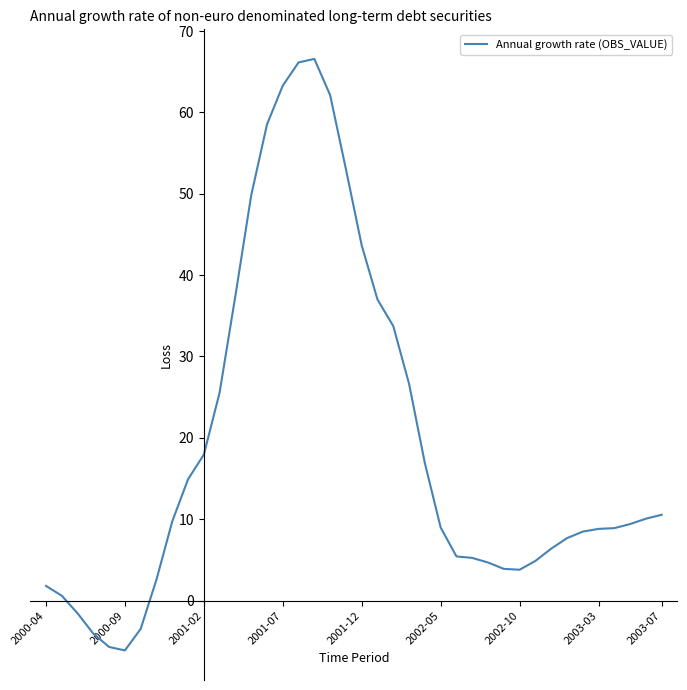

What is the greatest value displayed?

66.6